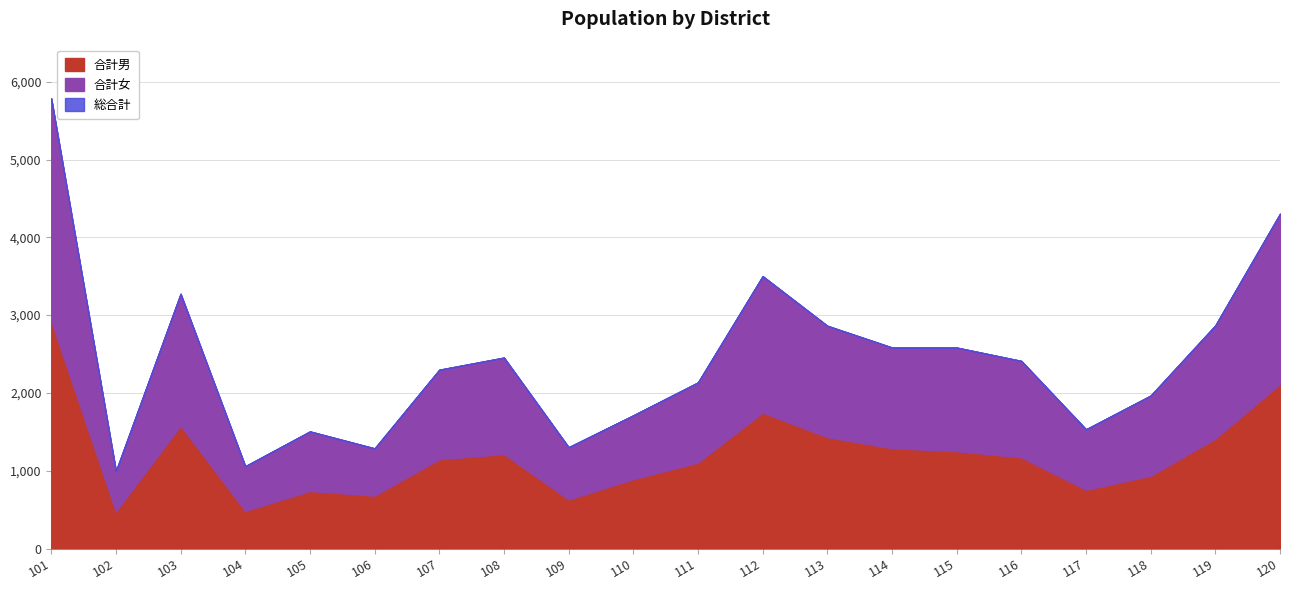

What is the value of the 総合計 point at the 16th from the left?

2411